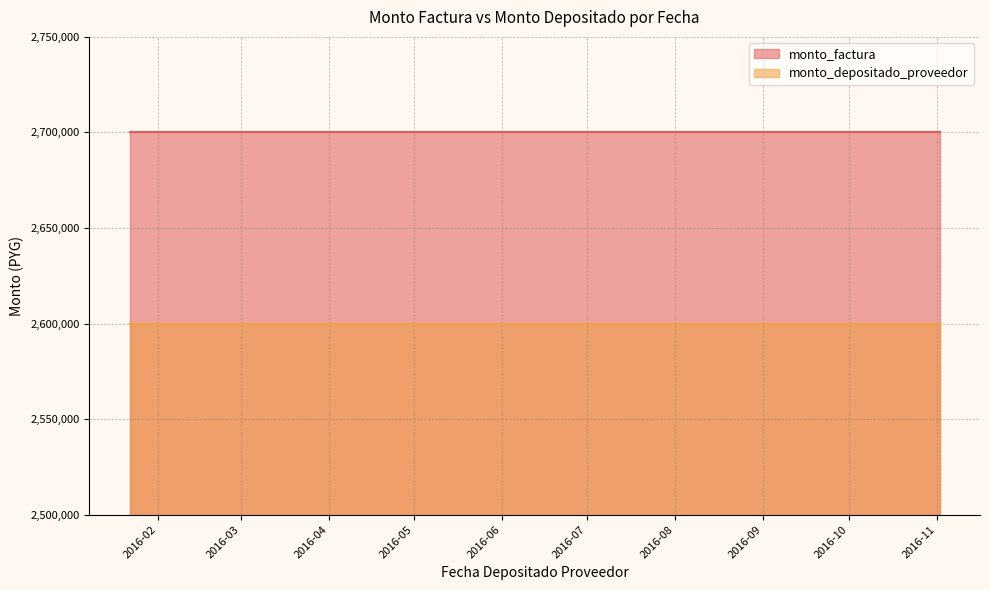

Is it true that monto_factura equals 2700000 at 2016-03-28?

True